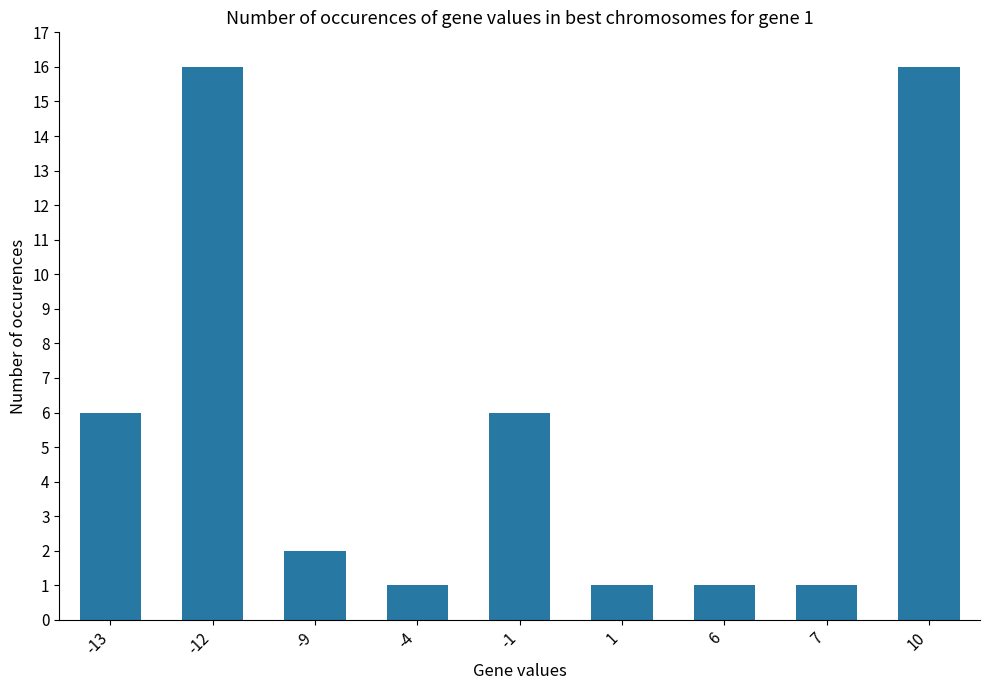

What is the maximum value shown in the chart?

16